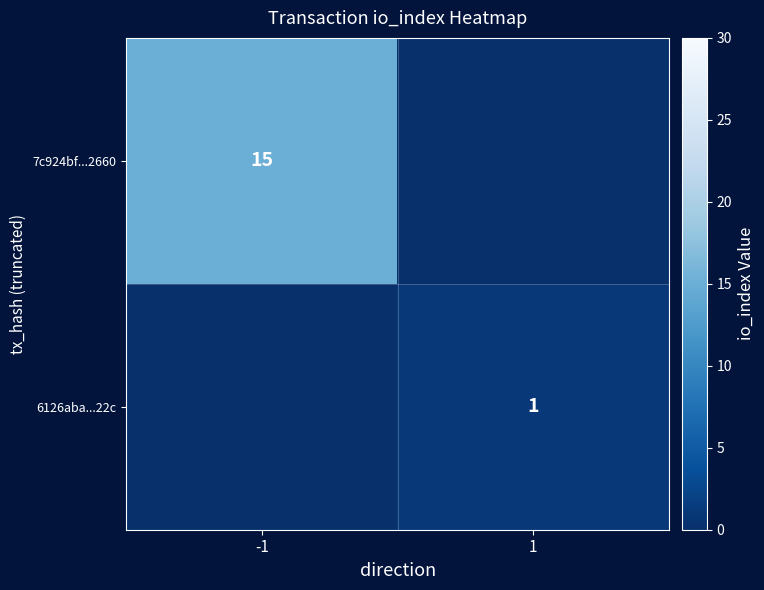

Is it true that 6126aba...22c equals 0 at 1?

False